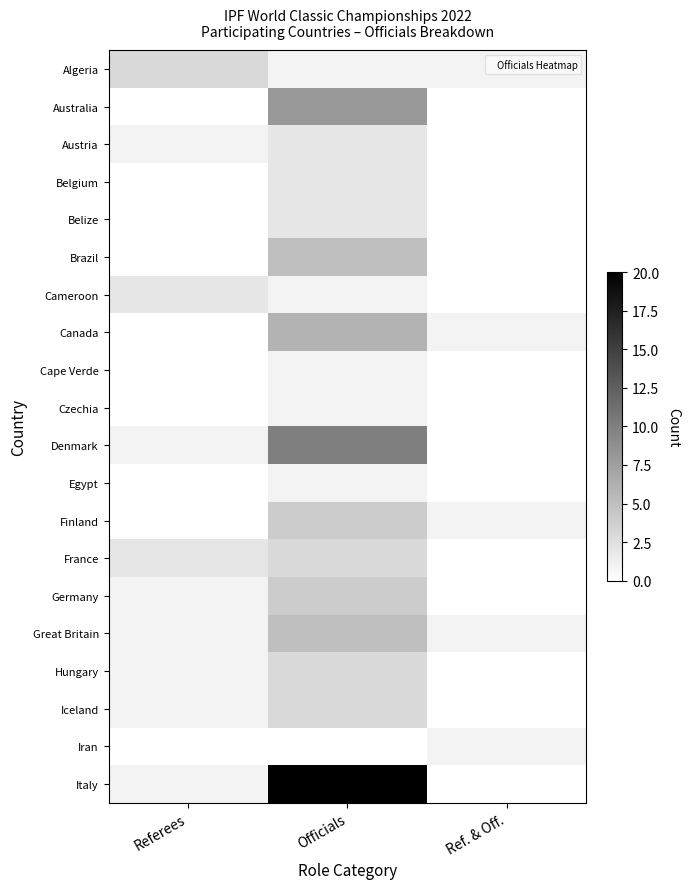

At which category does the chart reach its peak across all series?

Officials